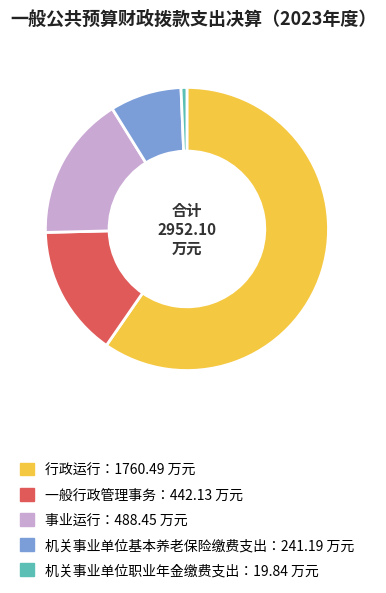

Is there any slice that represents more than half of the pie?

Yes